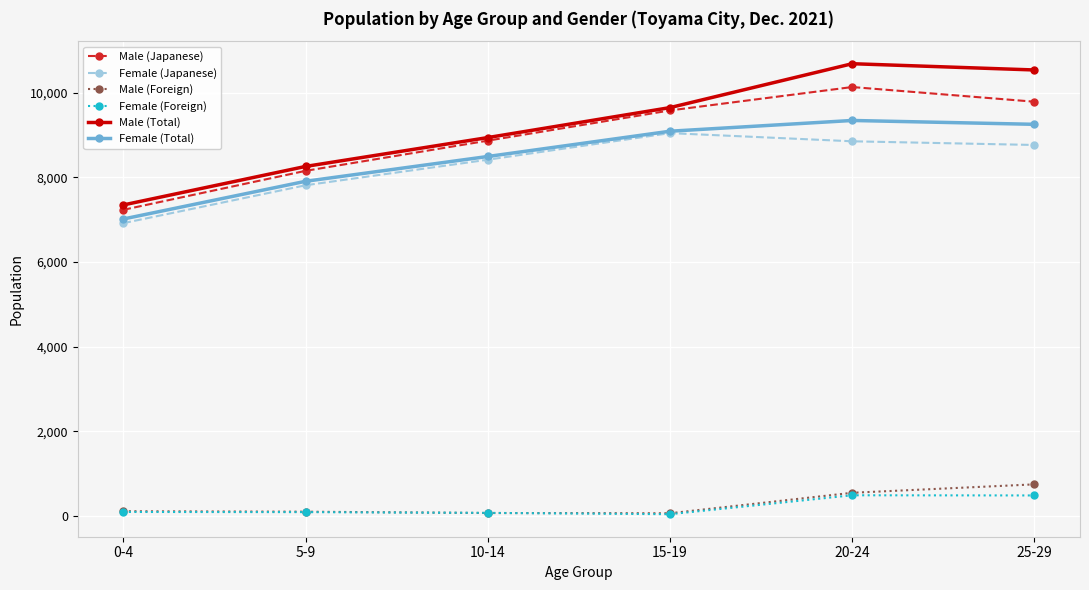

What is the difference between the second highest and second lowest values in the Female (Total) series?

1346